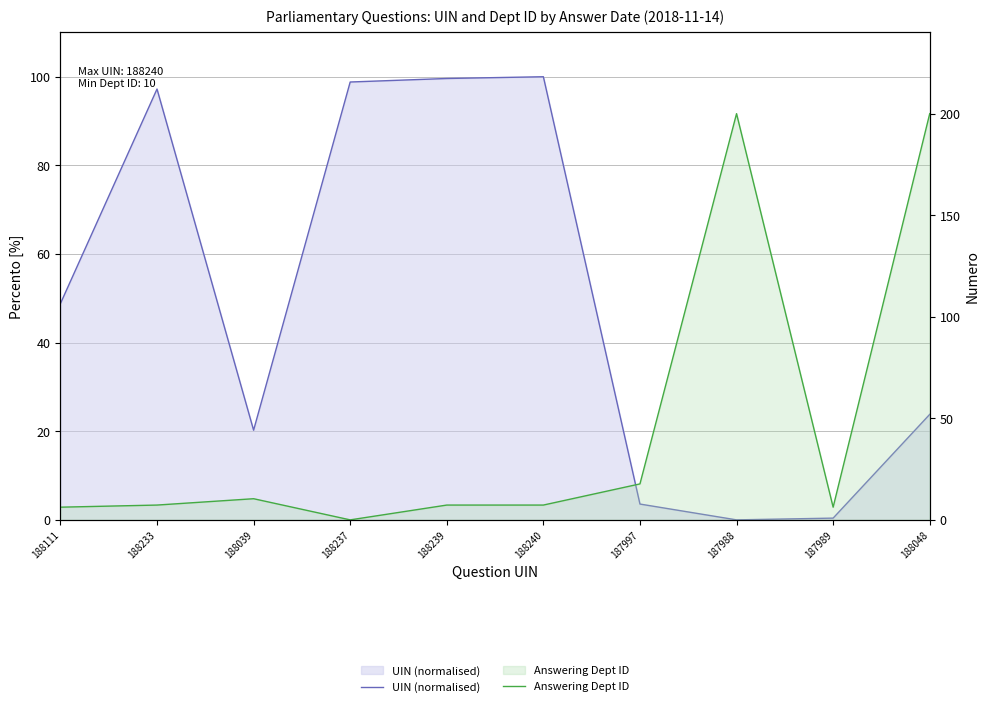

Where is the first local maximum for UIN (normalised)?

188233